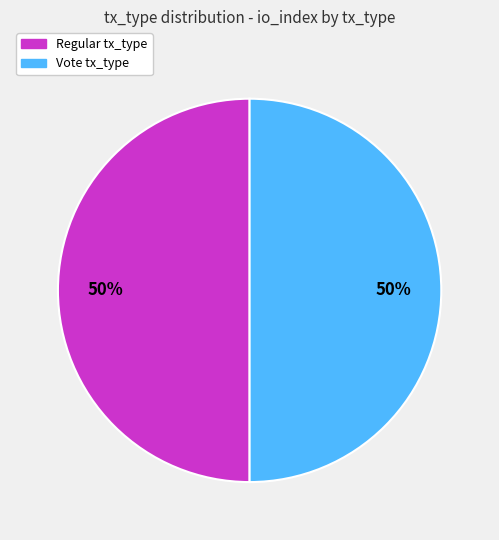

To the nearest percent, what is the combined percentage of Vote and Regular?

100%